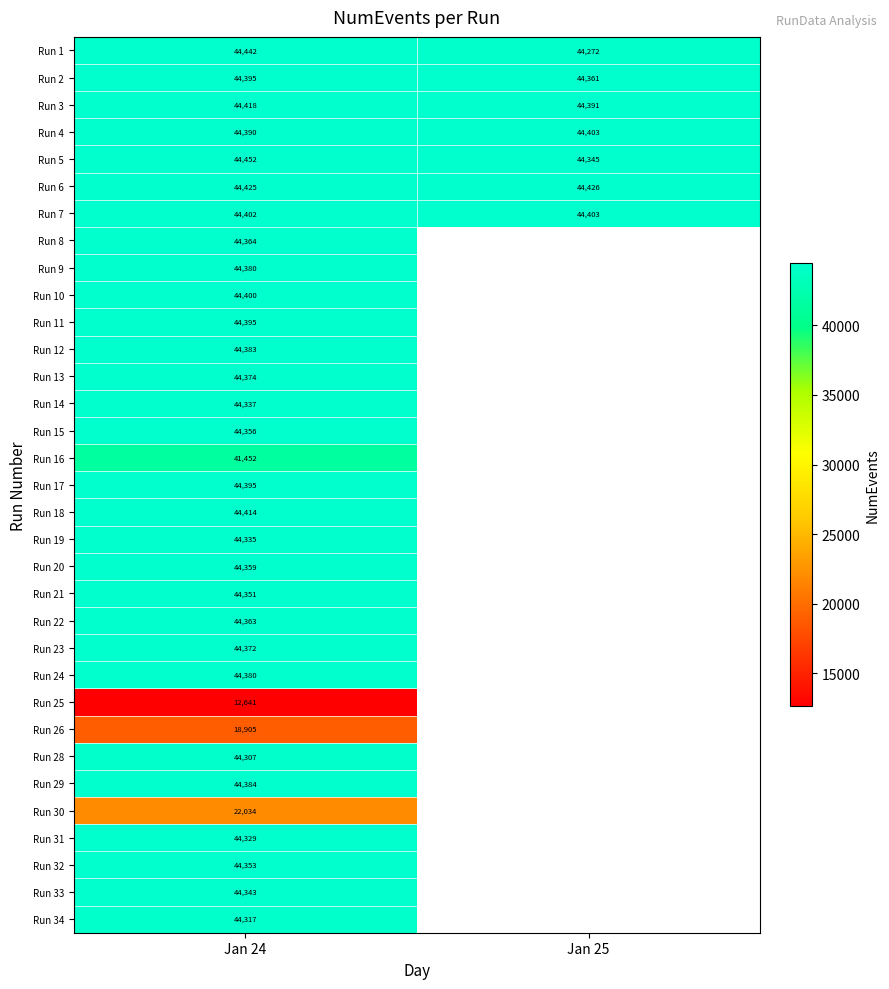

True or false: Run 34 has a value of 20232 at Jan 24.

False